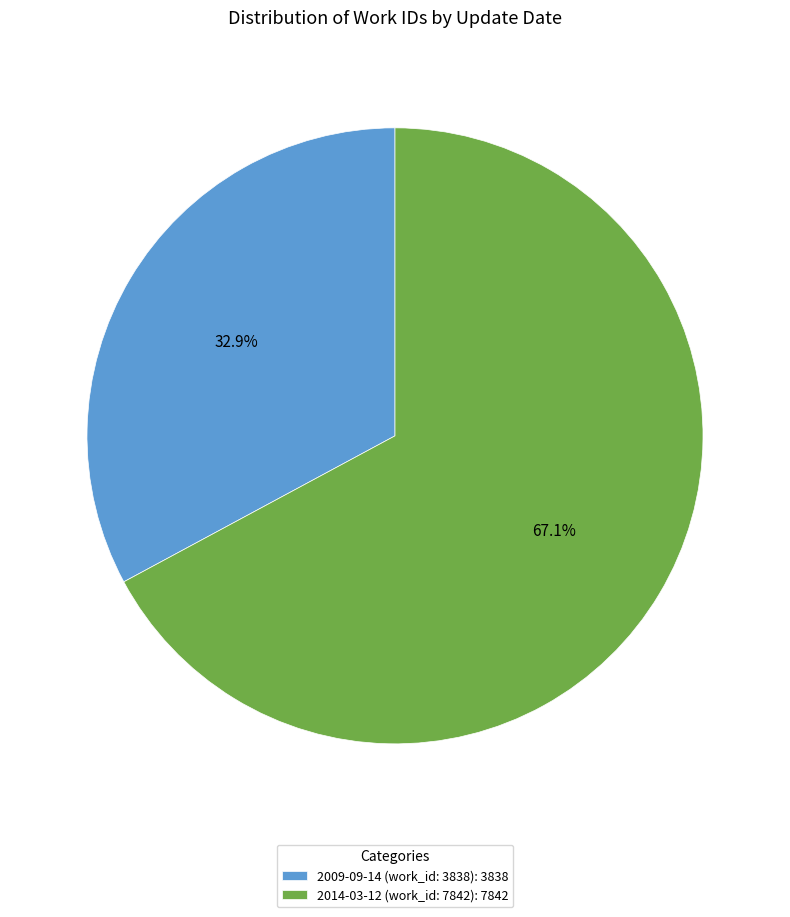

Which category accounts for the majority?

2014-03-12 (work_id: 7842)